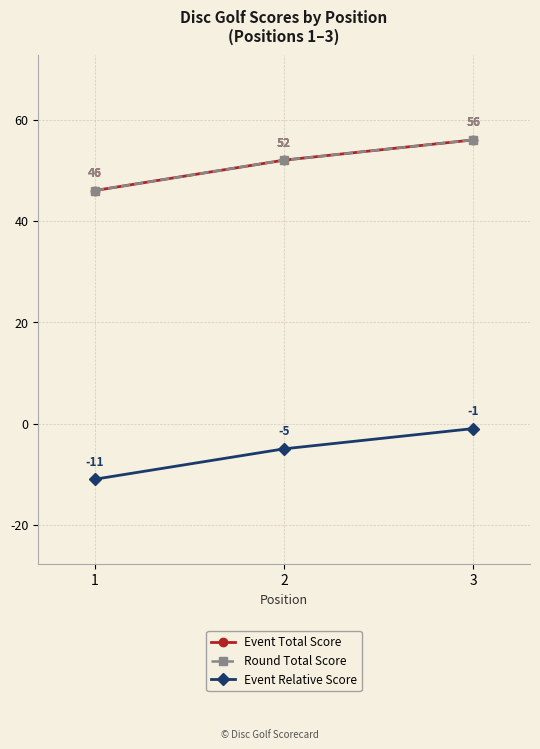

Is this an area chart (filled region under the line)?

No